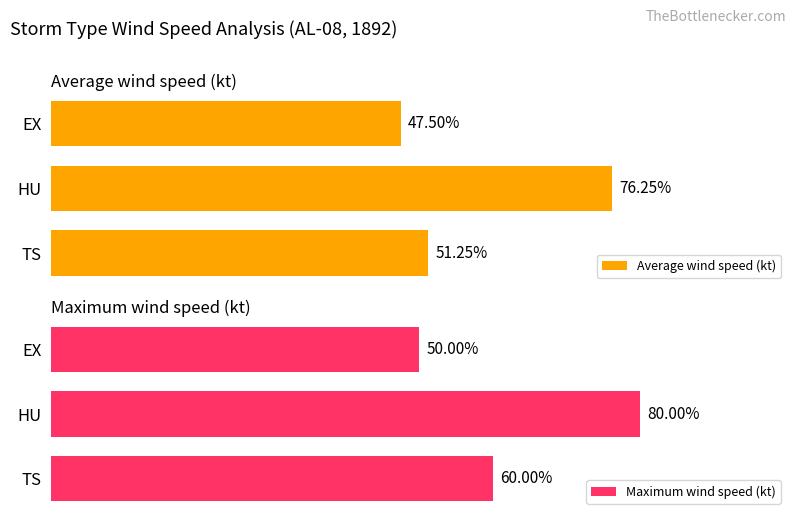

How many values in the Average wind speed (kt) series are below 51?

1